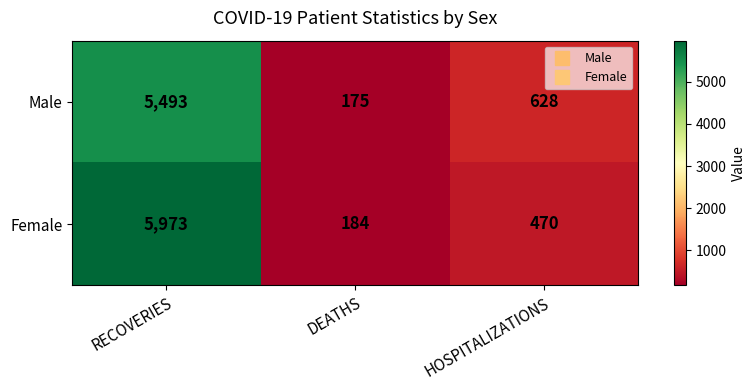

True or false: Male has a value of 628 at HOSPITALIZATIONS.

True